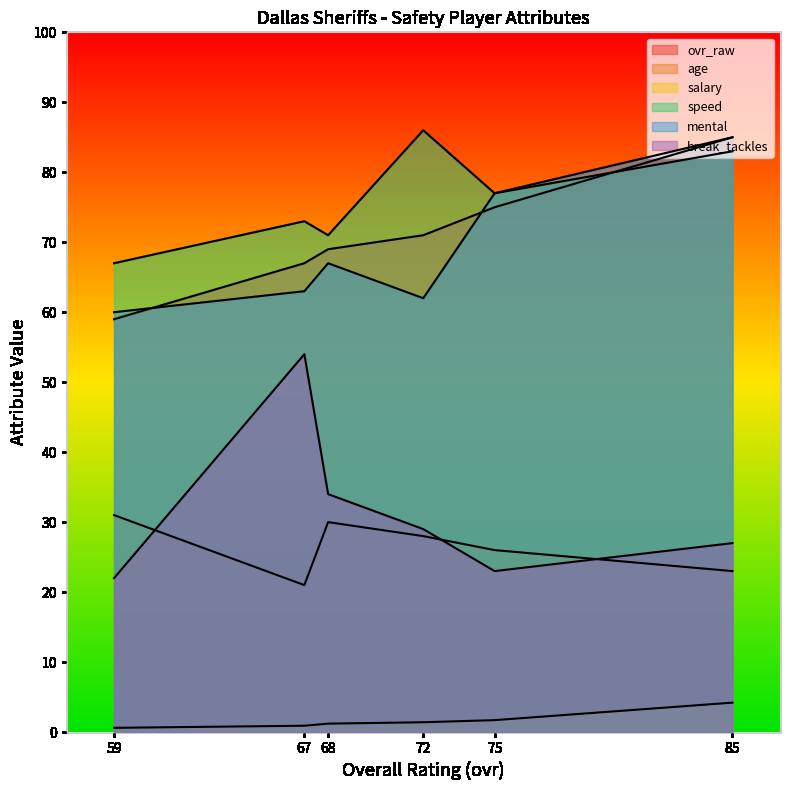

What is the difference between the mental values at 75 and 68?

10.0